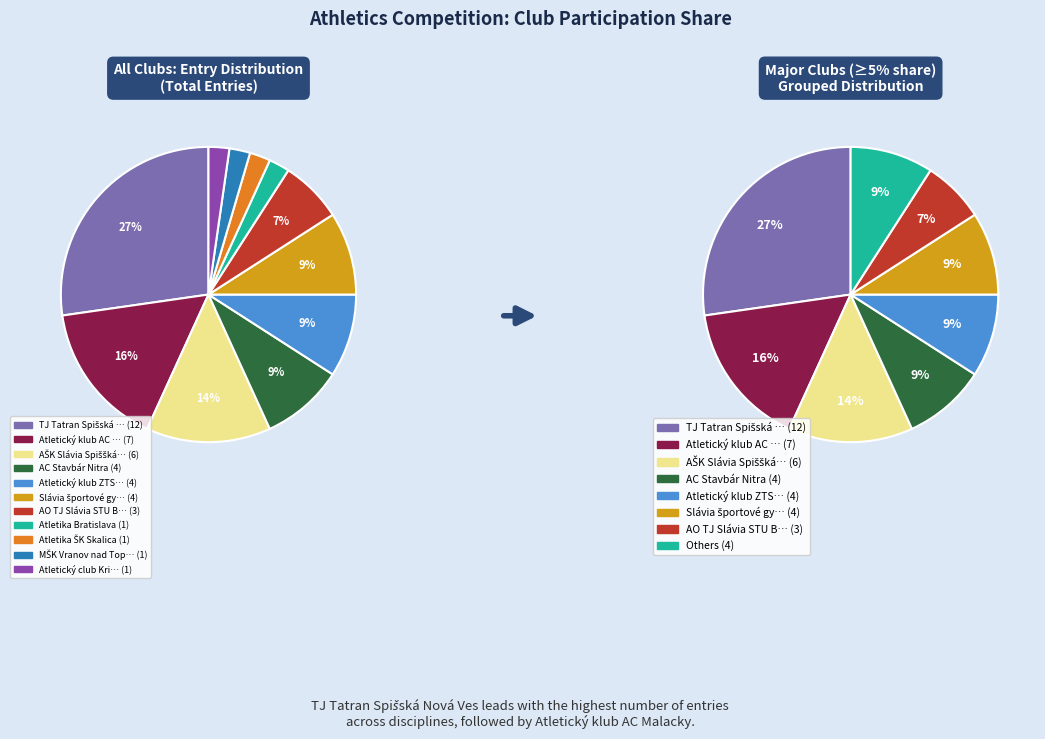

Combined, do Atletika ŠK Skalica and Slávia športové gymnázium Trenčín account for over 50%?

No